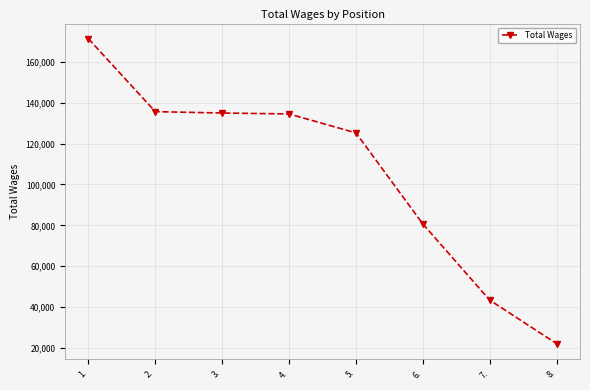

The value at 2. is 209132. True or false?

False